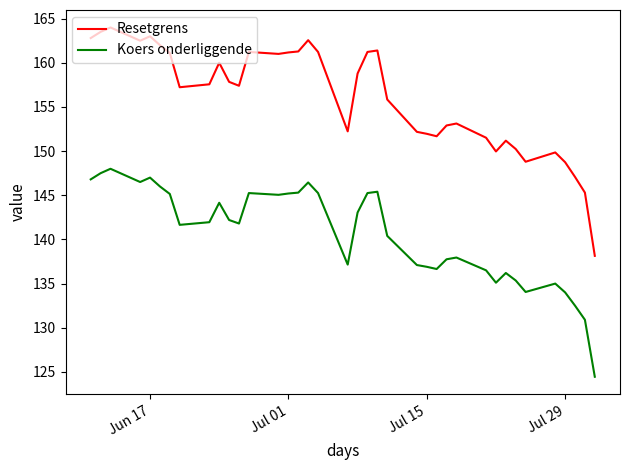

List the series in order of their overall mean, lowest first.

Koers onderliggende, Resetgrens